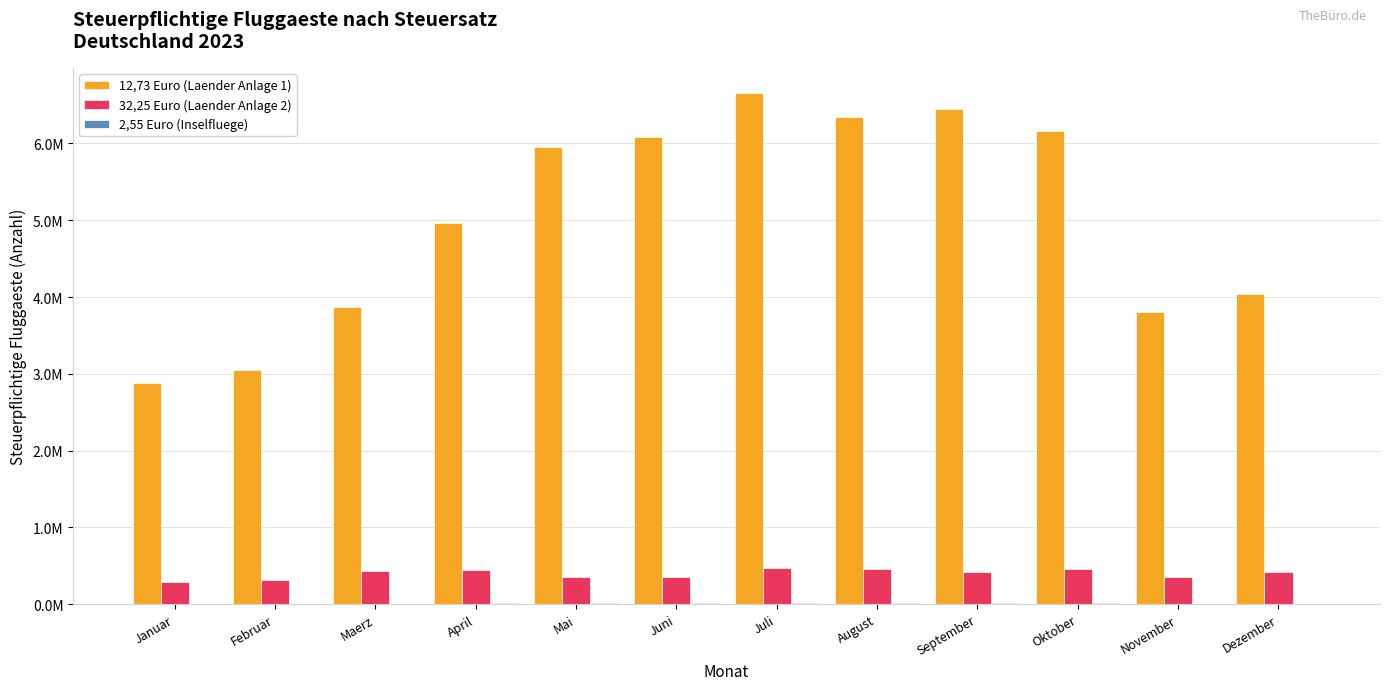

What is the difference between the maximum and second lowest values in the 32,25 Euro (Laender Anlage 2) series?

148189